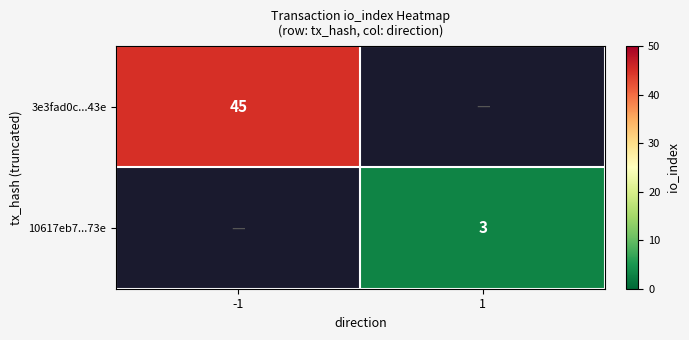

Is the value of 3e3fad0c...43e at -1 greater than the value of 10617eb7...73e at 1?

Yes